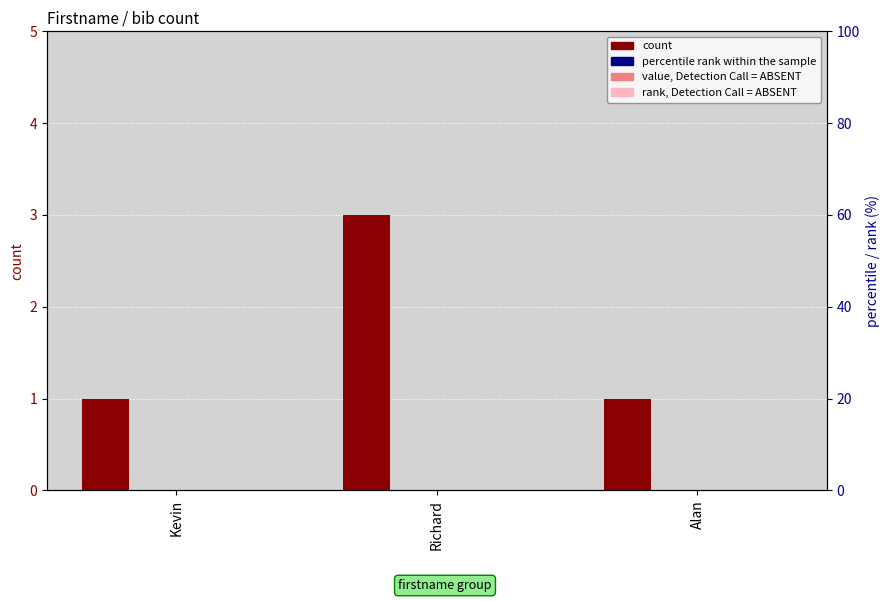

How many bars are there in total?

12